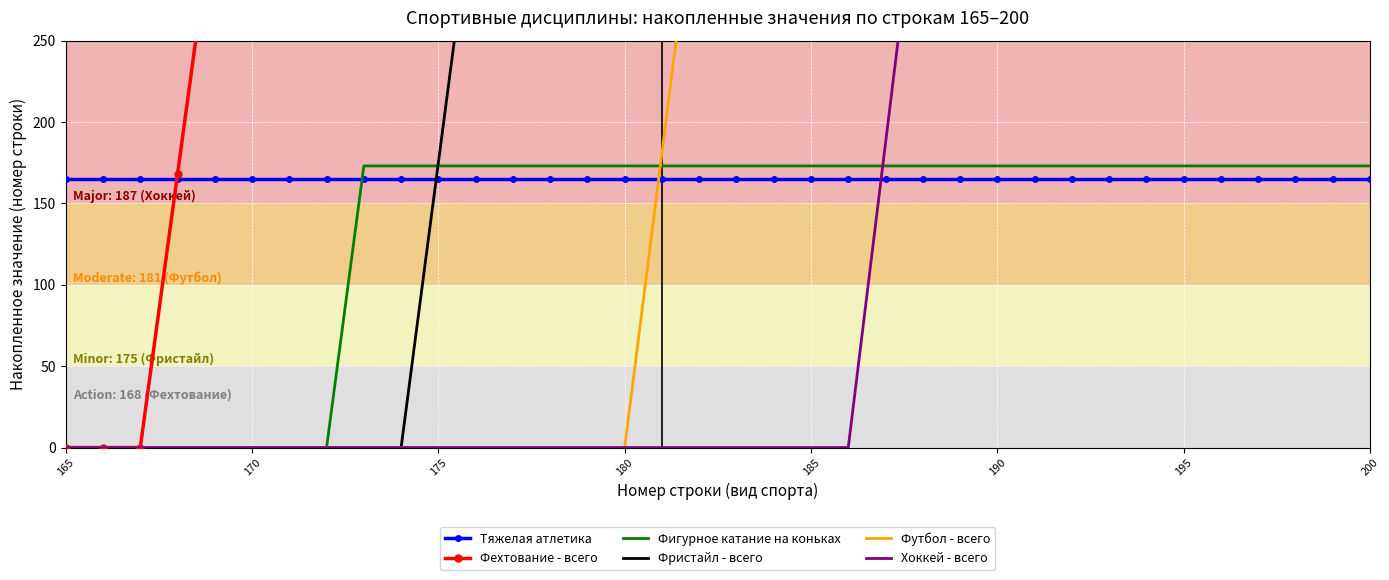

Where is Тяжелая атлетика nearest to the value 165?

165